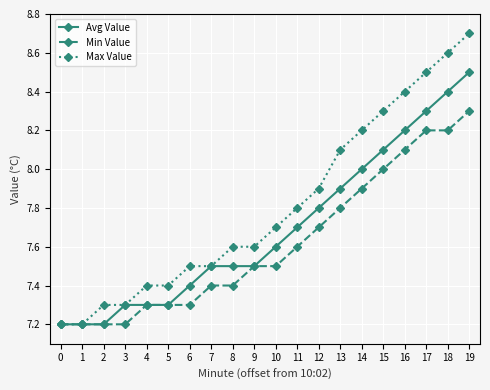

Which series changed the most between 1 and 12?

Max Value